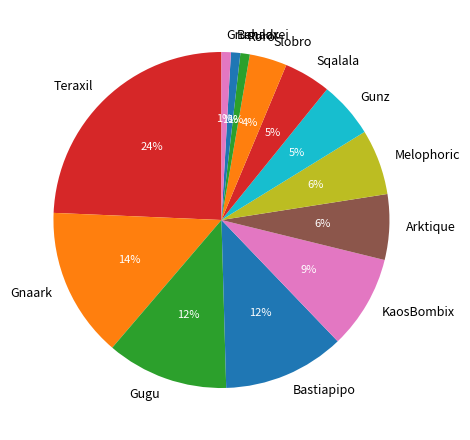

Is there any slice that represents more than half of the pie?

No